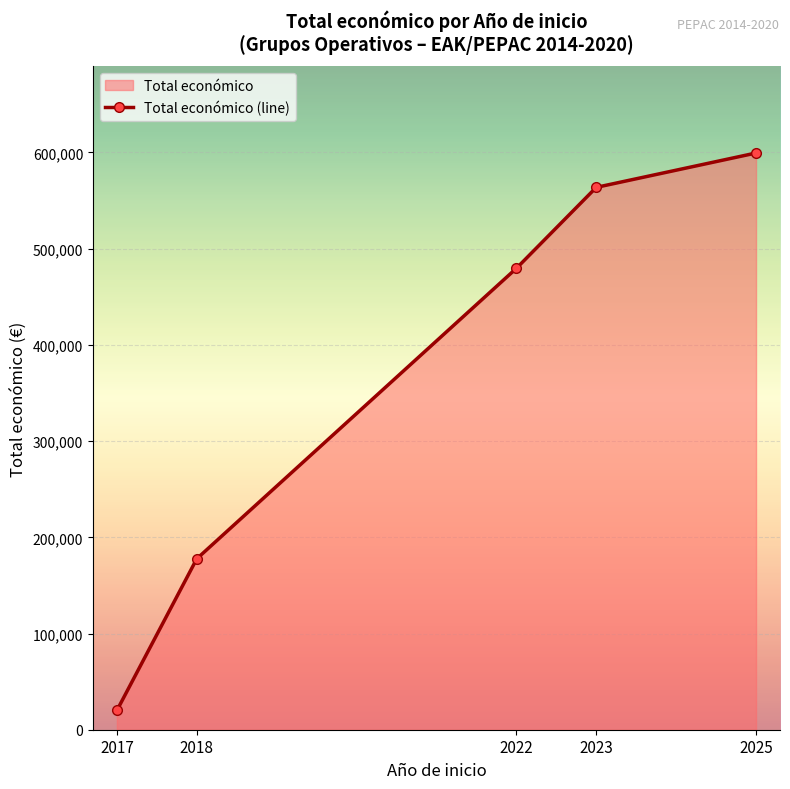

How many lines are shown in the chart?

1